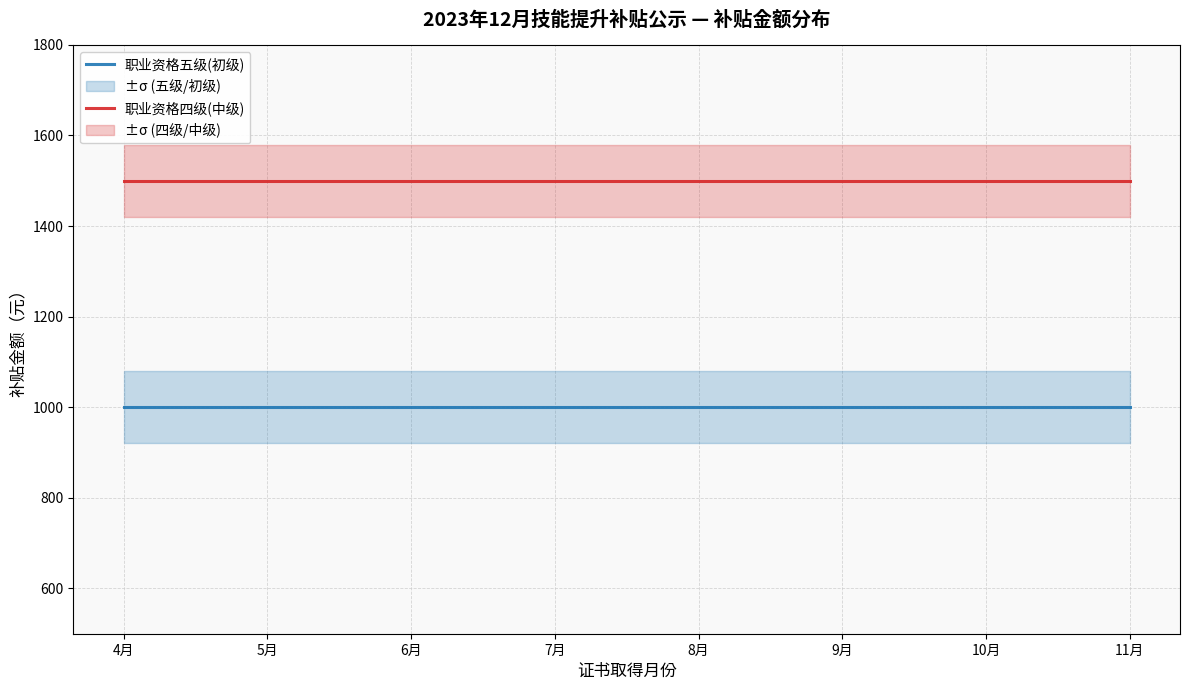

What is the sum of all 职业资格四级(中级) values?

12000